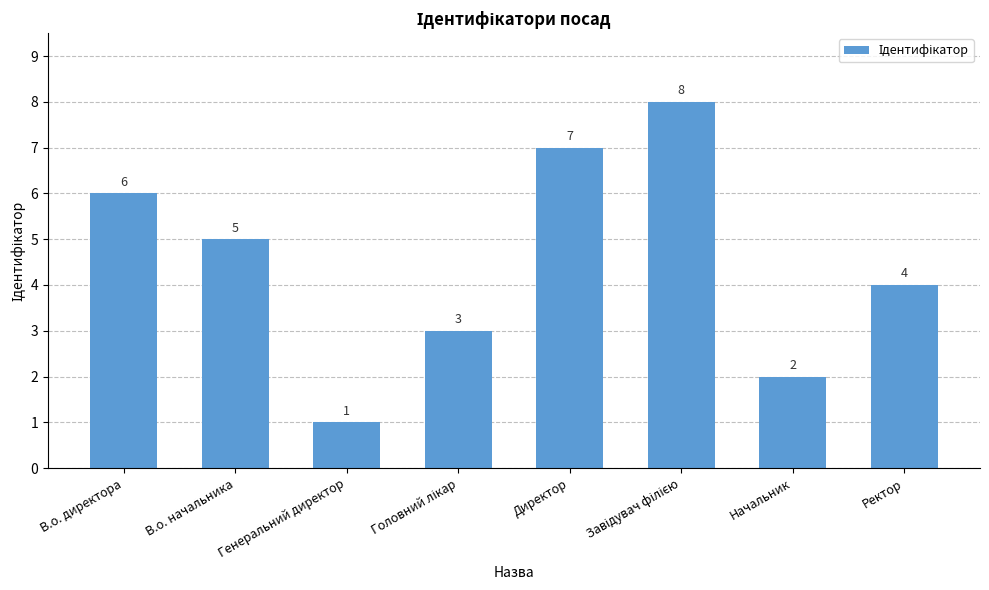

Approximately how many times larger is the value at Директор compared to Генеральний директор?

7.0